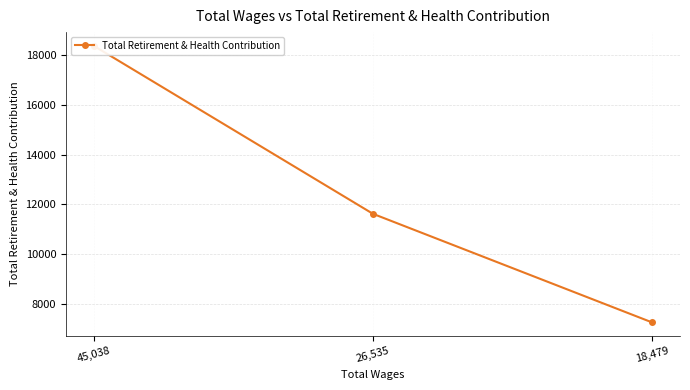

How many data points does each series have?

3